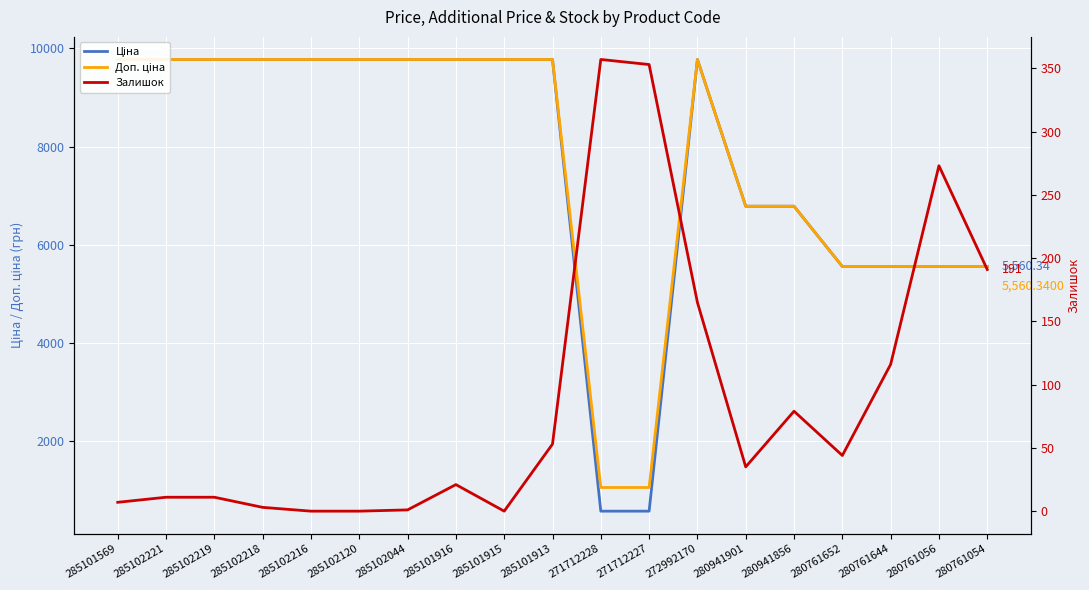

True or false: Доп. ціна and Ціна cross at least once.

False